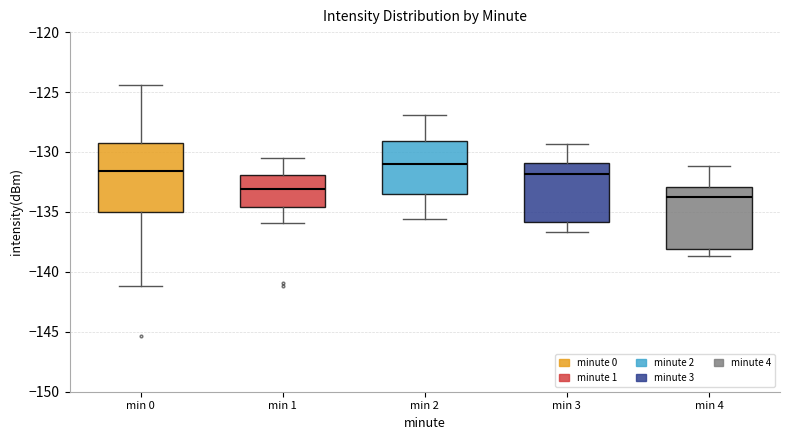

Where is the lower edge of the box for min 1 on the y-axis? The values are not printed on the chart, so give them approximately, as read against the axis.

-134.5